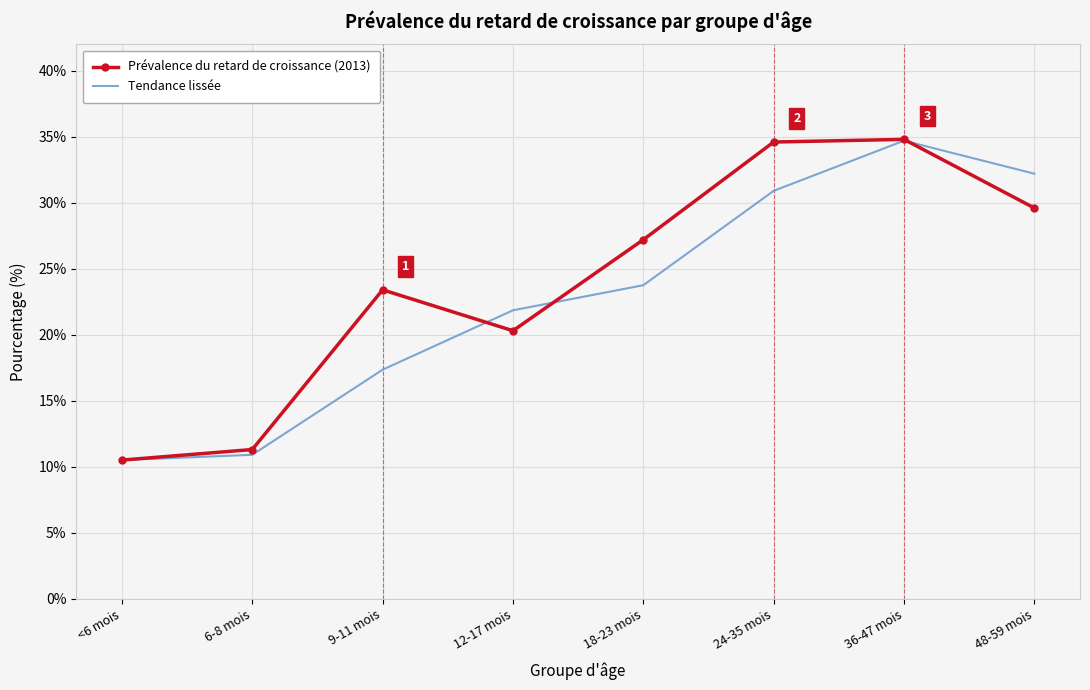

Count the number of categories in the chart.

8